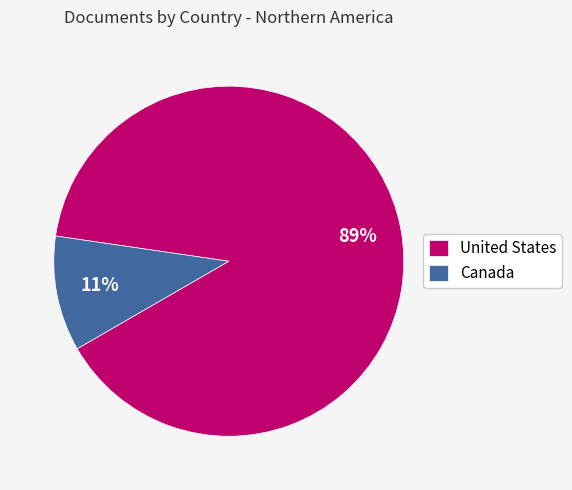

Is there any slice that represents more than half of the pie?

Yes